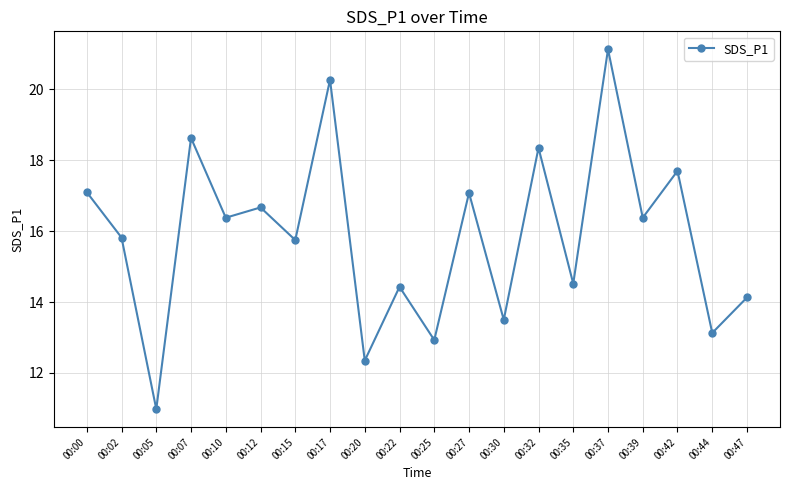

Approximately how many times larger is the value at 00:44 compared to 00:02?

0.8